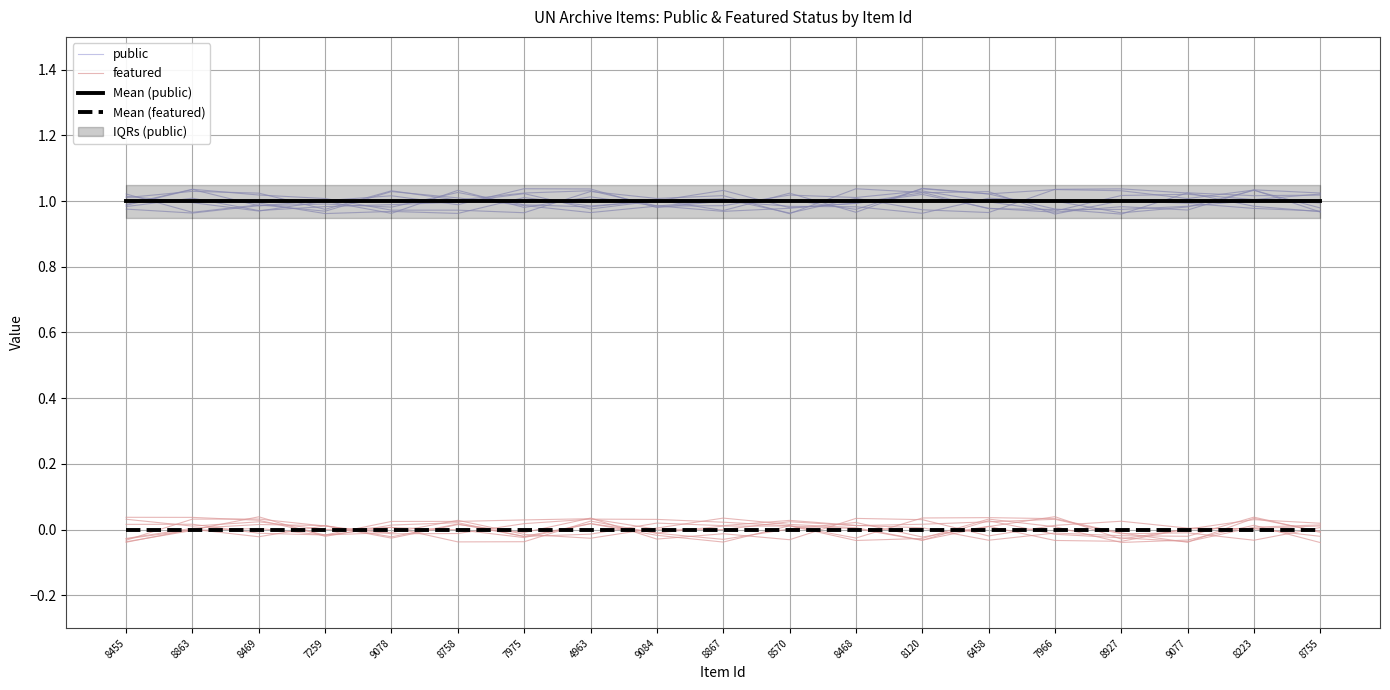

True or false: public has more than 1 points higher than both neighbors.

True